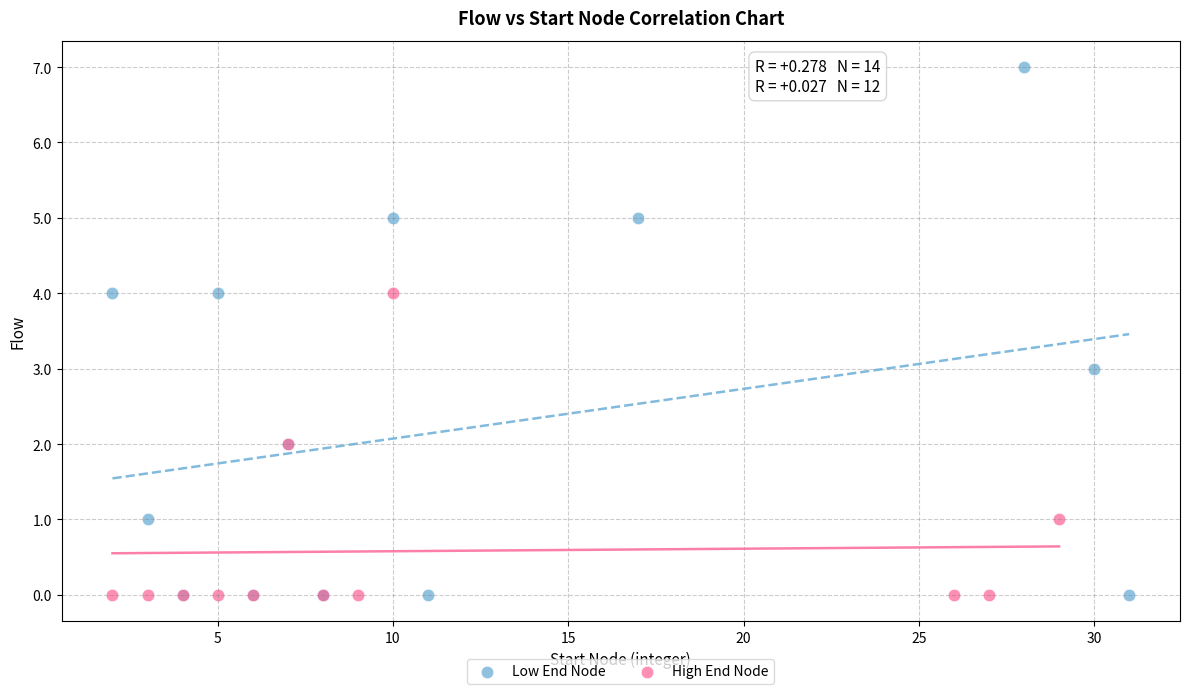

Which series contains the highest Y value?

Low End Node